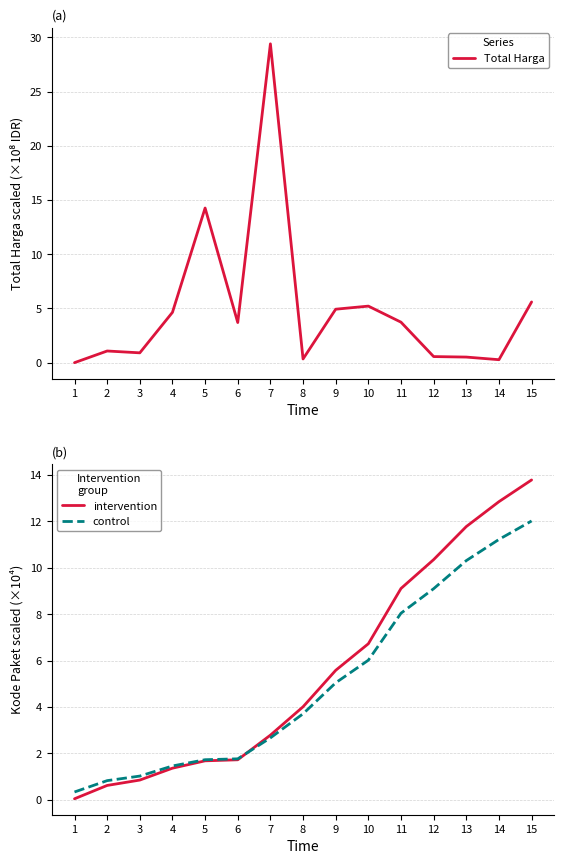

How many categories are shown in the chart?

15